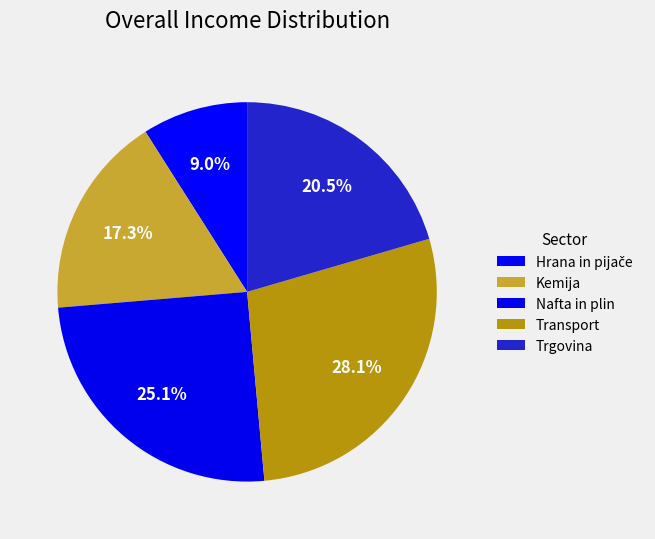

To the nearest percent, what portion does Trgovina represent?

20%